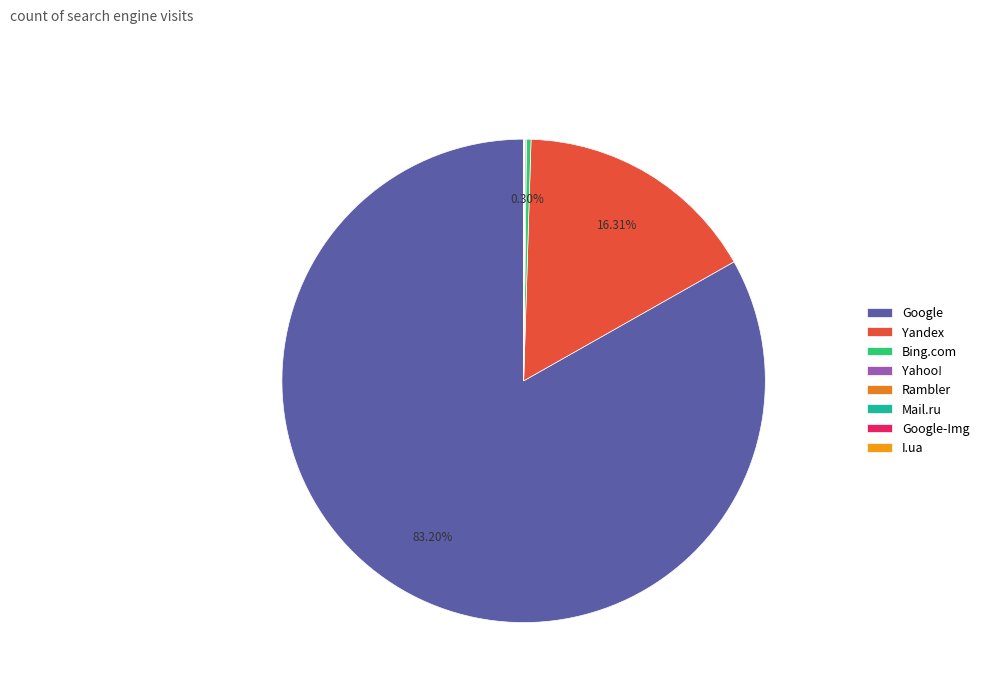

Combined, what portion of the pie is Yahoo! and Google?

83.3%